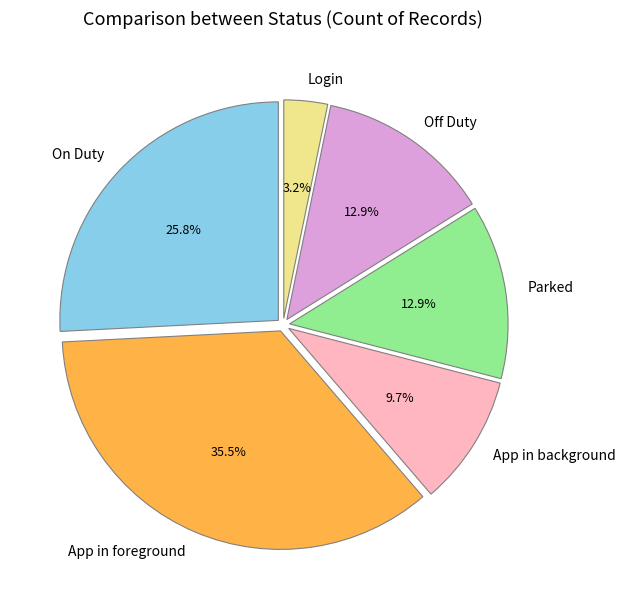

Count the number of slices in the pie.

6